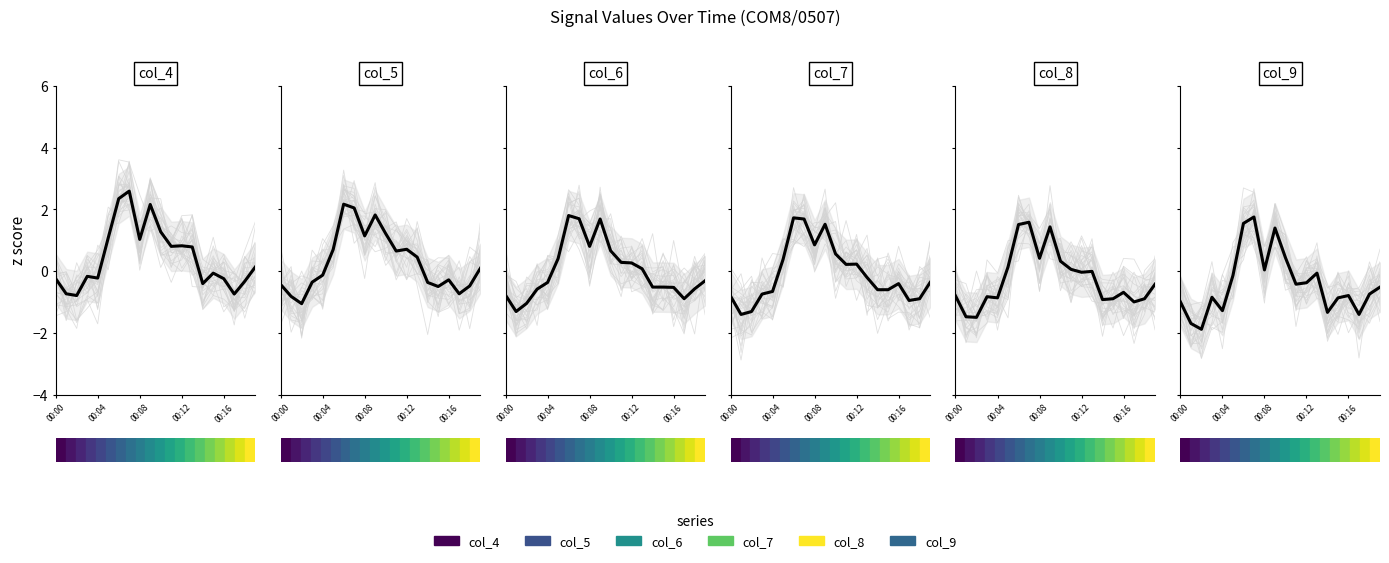

What is the sum of all col_6 values?

0.2